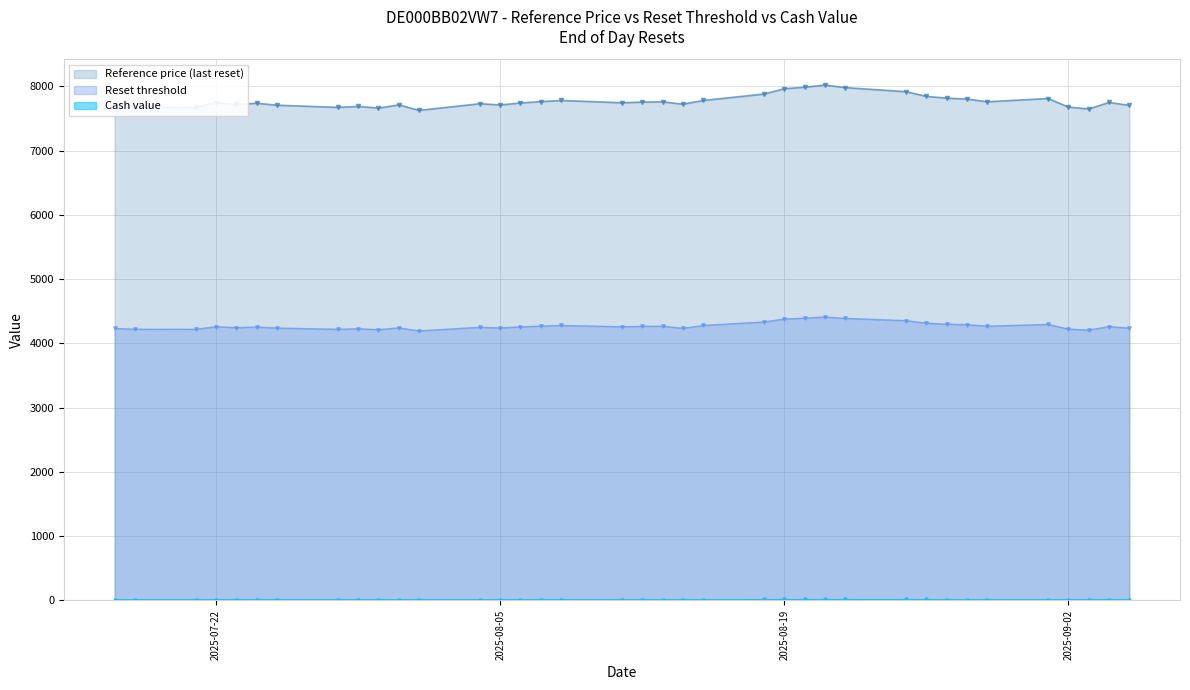

What is the sum of the Reset threshold values at 2025-08-26 and 2025-08-18?

8648.4